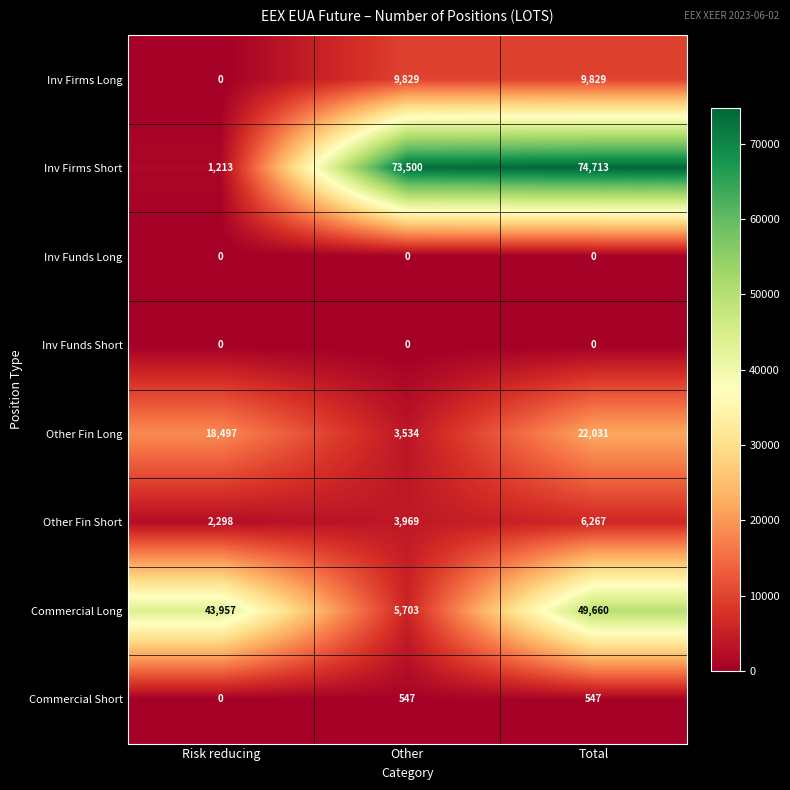

Reading left to right, what are all the values shown in this chart?

Inv Firms Long: Risk reducing=0	Other=9829	Total=9829
Inv Firms Short: Risk reducing=1213	Other=73500	Total=74713
Inv Funds Long: Risk reducing=0	Other=0	Total=0
Inv Funds Short: Risk reducing=0	Other=0	Total=0
Other Fin Long: Risk reducing=18497	Other=3534	Total=22031
Other Fin Short: Risk reducing=2298	Other=3969	Total=6267
Commercial Long: Risk reducing=43957	Other=5703	Total=49660
Commercial Short: Risk reducing=0	Other=547	Total=547